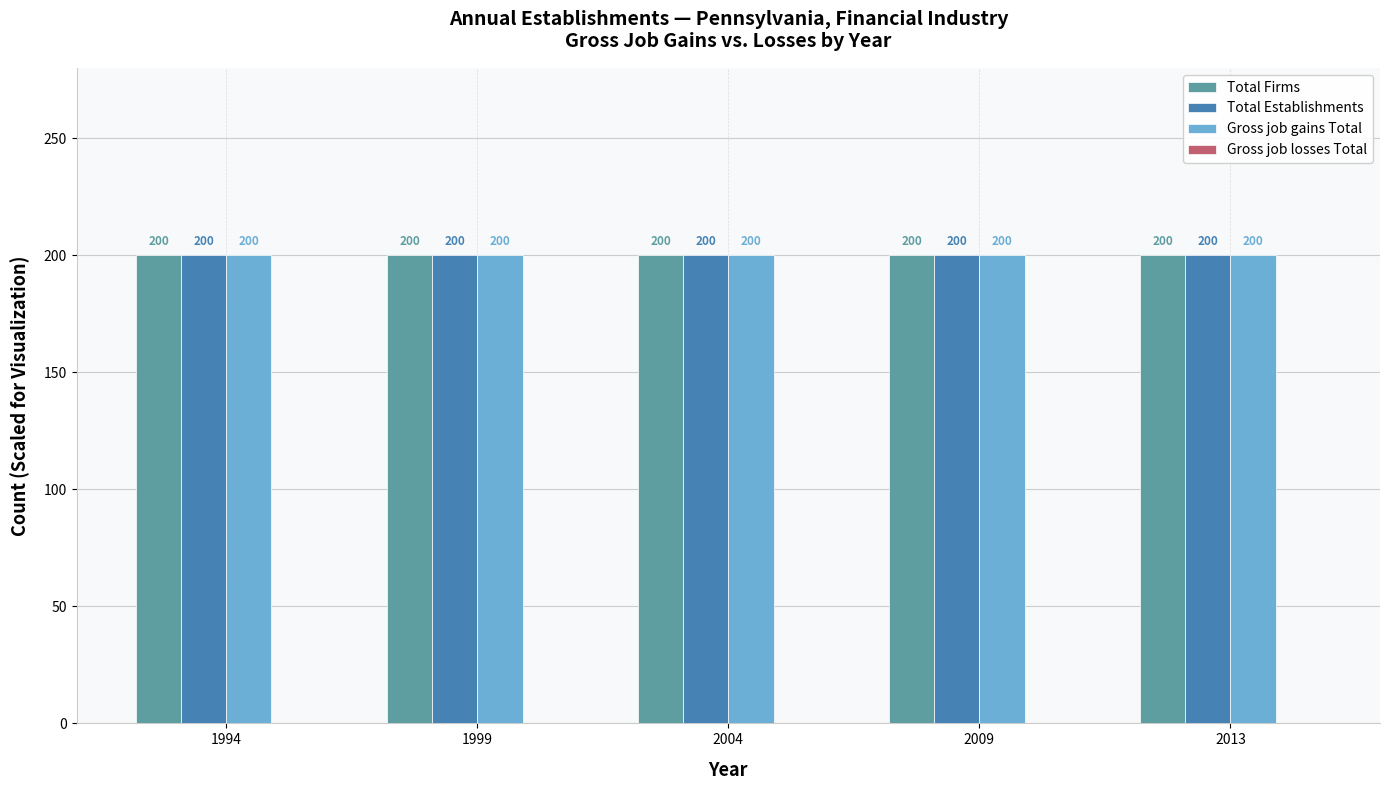

The Gross job losses Total series shows 0 at 2009. True or false?

True